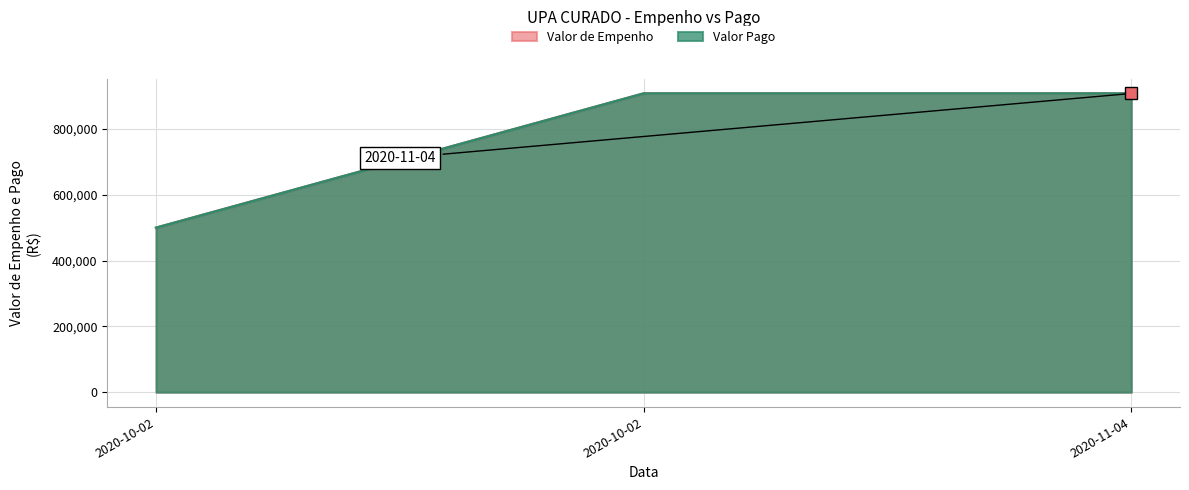

What is the average value of the Valor Pago series?

772243.1